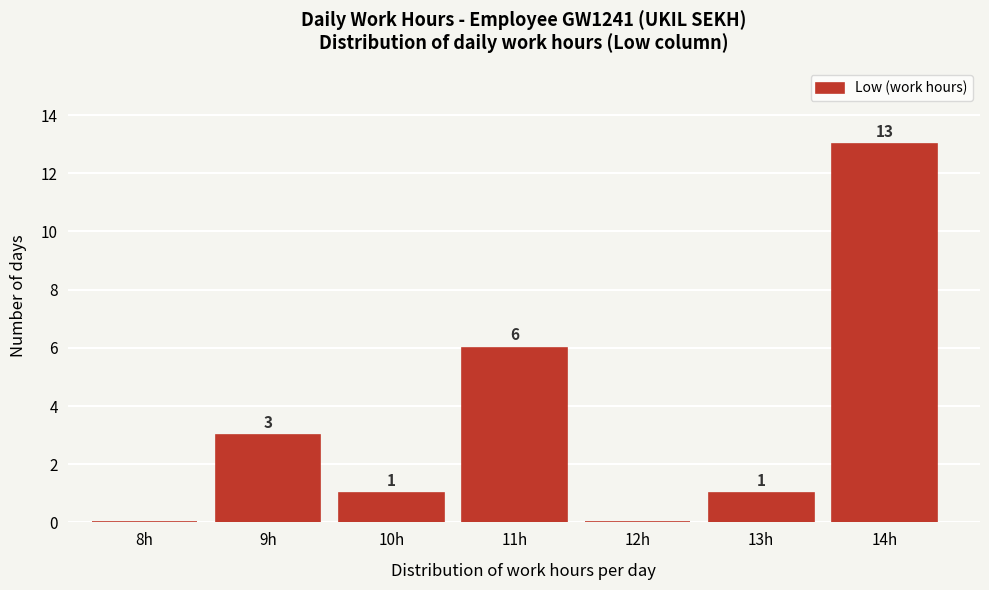

Reading right to left, transcribe all the data shown in this chart.

14h=13	13h=1	12h=0	11h=6	10h=1	9h=3	8h=0